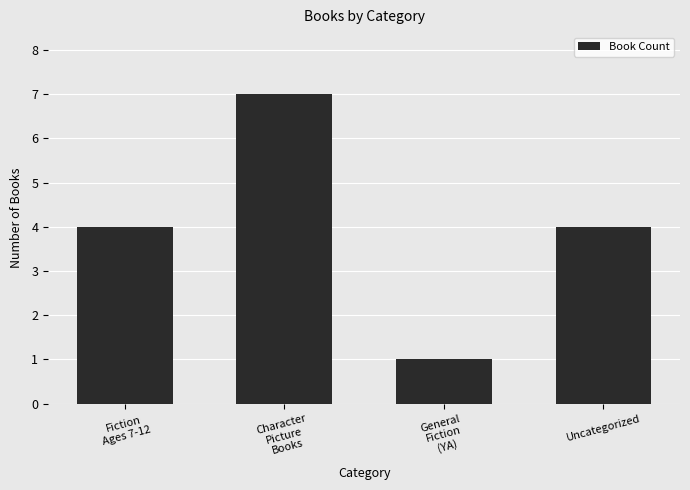

Reading left to right, what are all the values shown in this chart?

Fiction
Ages 7-12=4	Character
Picture
Books=7	General
Fiction
(YA)=1	Uncategorized=4